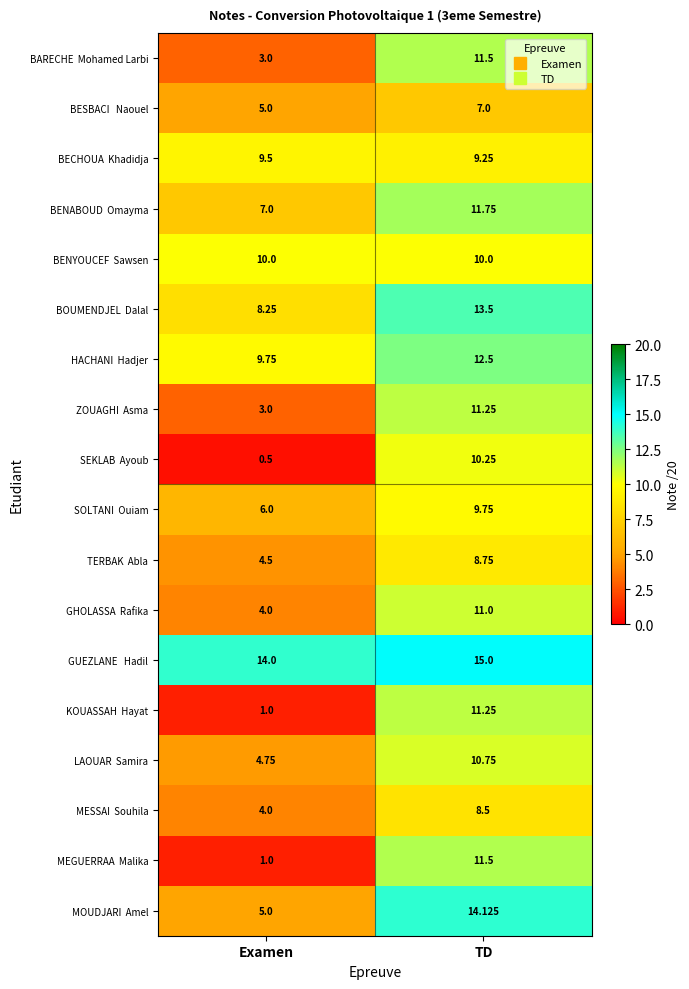

Which series has the widest spread of values?

MEGUERRAA Malika